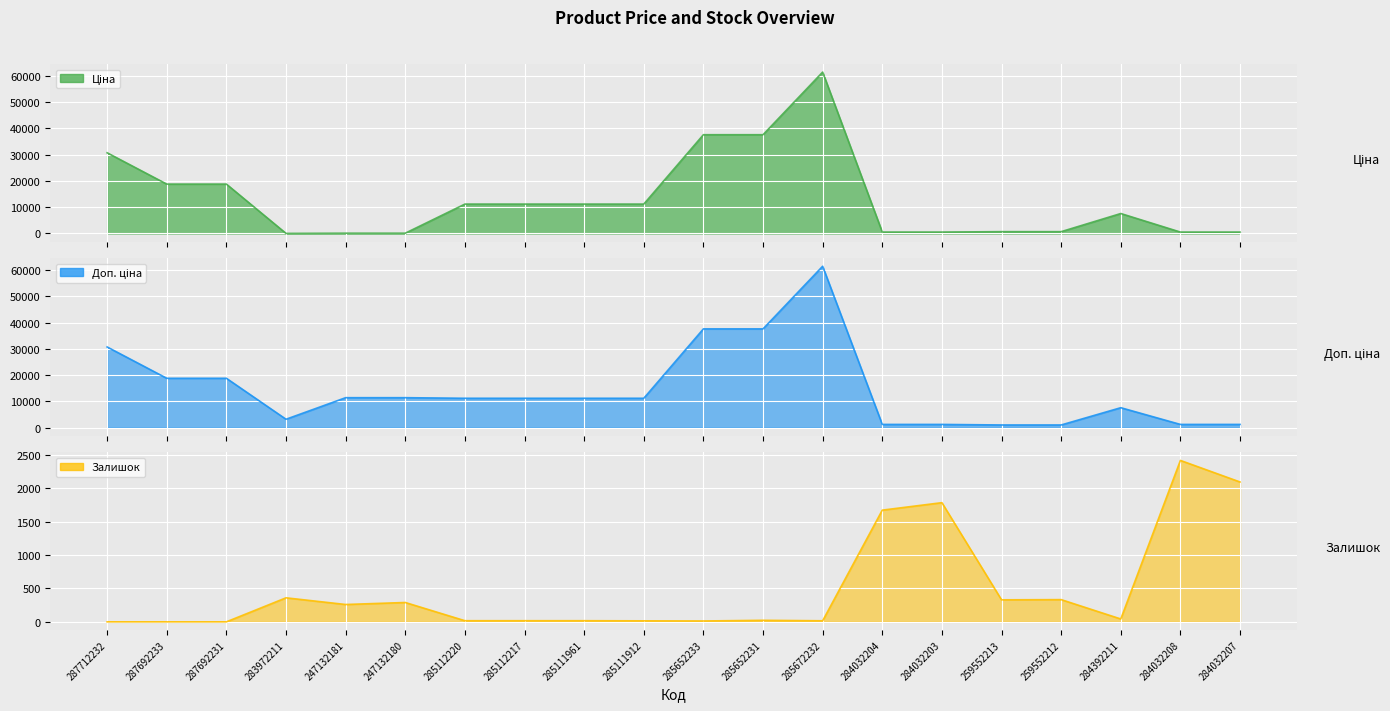

What is the value of the Доп. ціна point at the 6th from the left?

11410.0